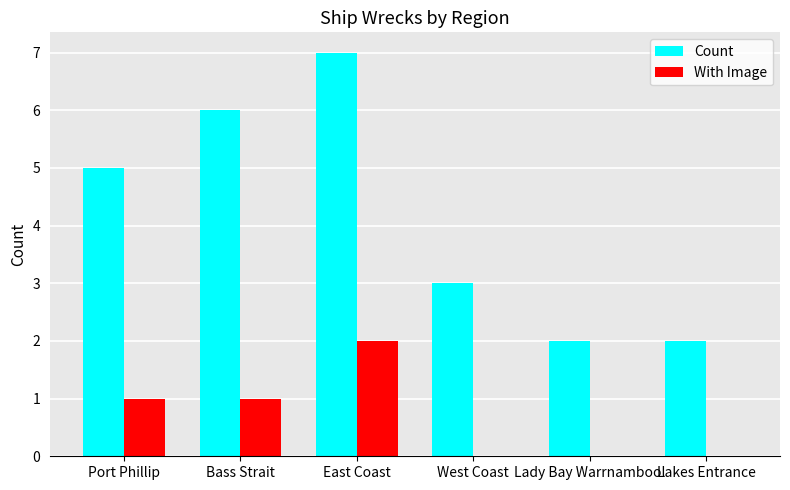

Which series has the largest total across all categories?

Count